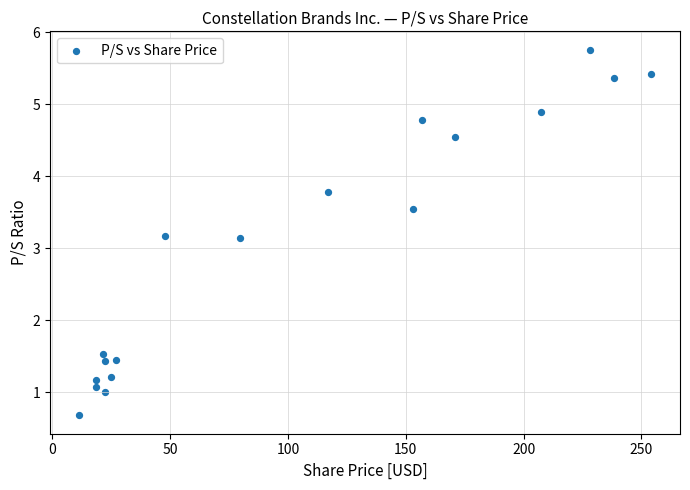

What is the range of Y values (max minus min)?

5.1